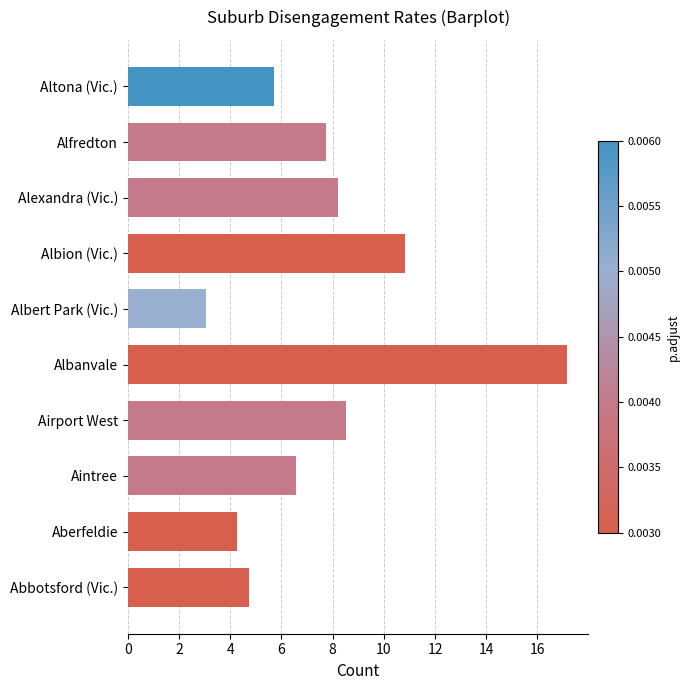

What value does the data have at Airport West?

8.5